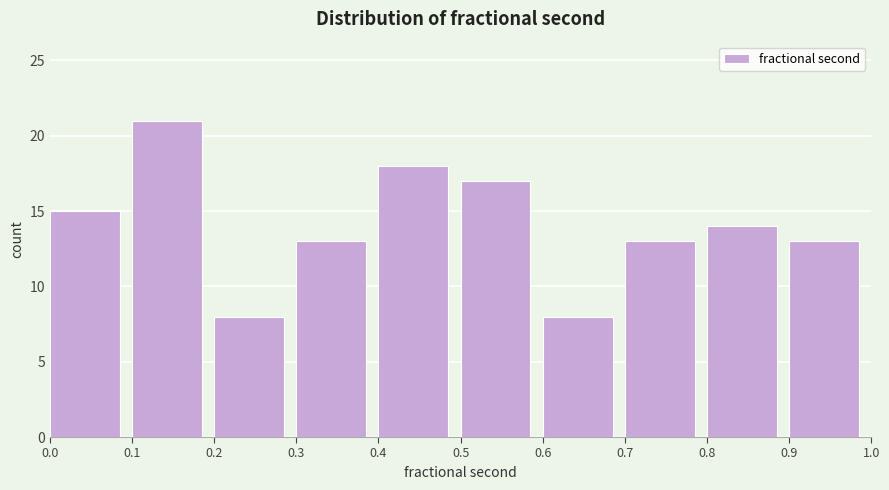

Which range on the x-axis has the tallest bar?

0.1 to 0.2